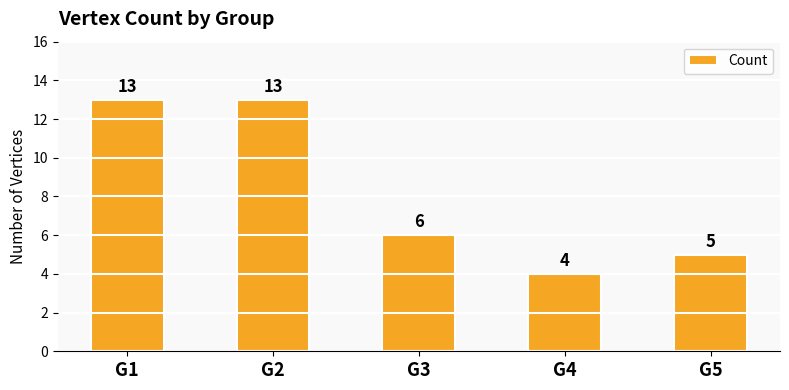

Where is the data nearest to the value 8?

G3